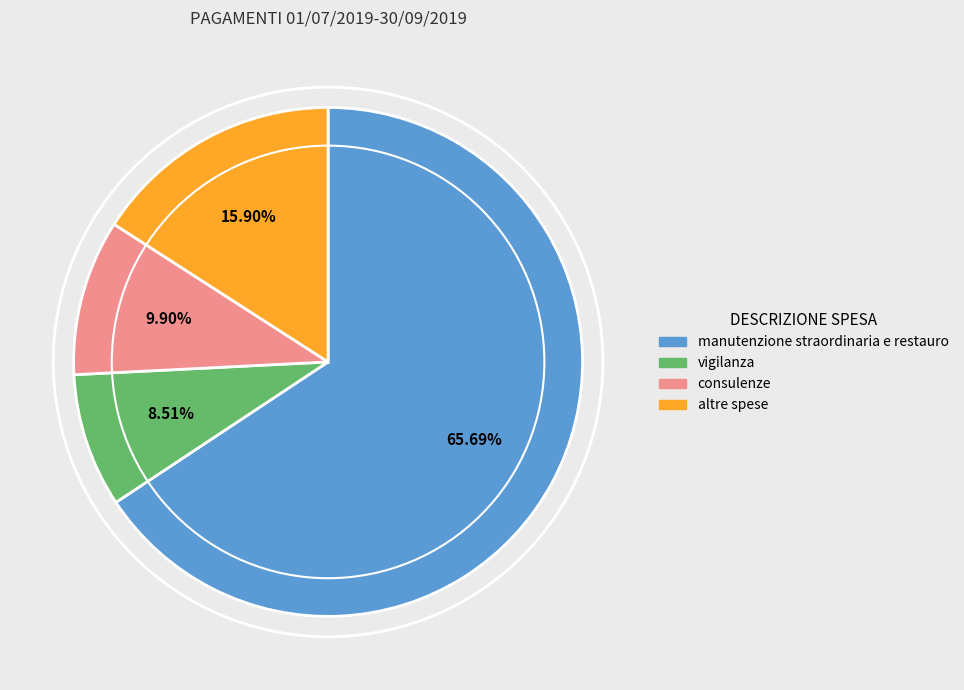

Is there any slice that represents more than half of the pie?

Yes